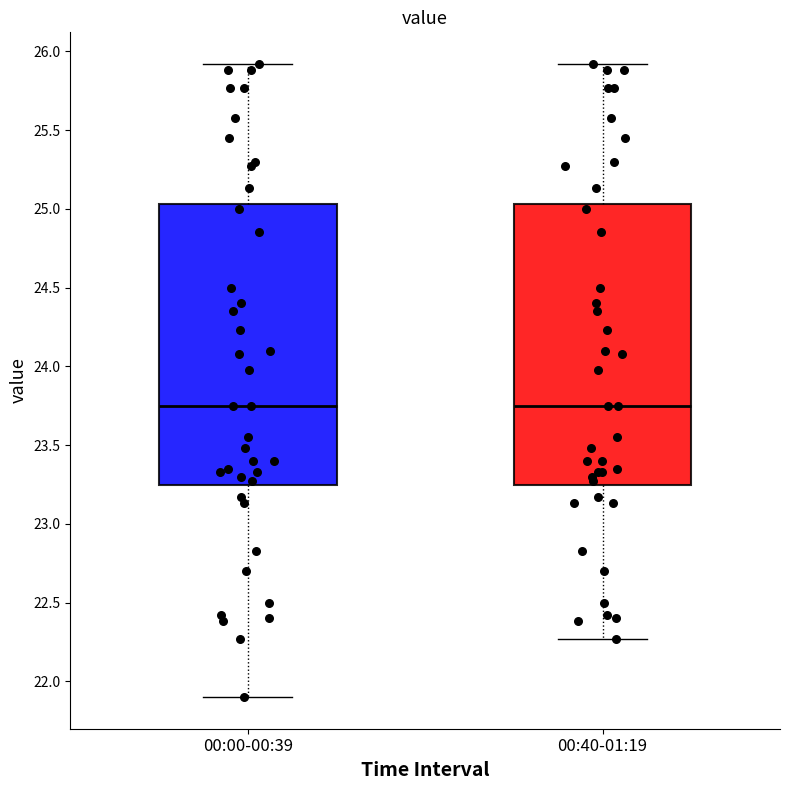

Reading left to right, read every box against the y-axis: the position of its median line, the range the box covers, and the ends of its whiskers. The values are not printed on the chart, so give them approximately, as read against the axis.

00:00-00:39: median 23.75, box 23.25 to 25.05, whiskers 21.90 to 25.90
00:40-01:19: median 23.75, box 23.25 to 25.05, whiskers 22.25 to 25.90